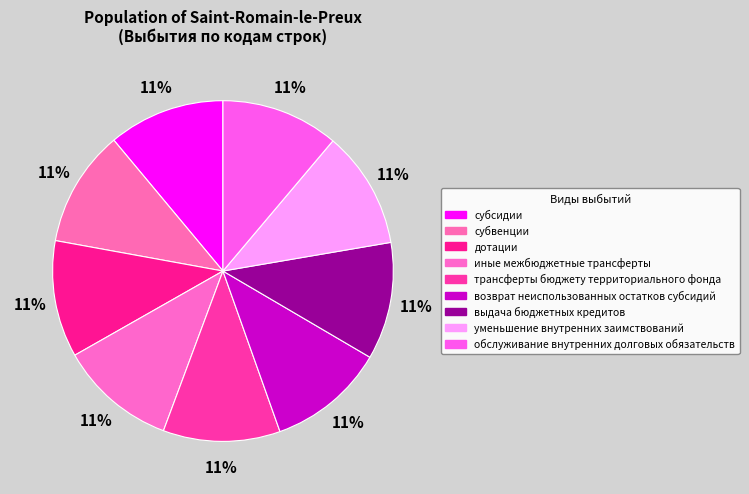

To the nearest percent, what portion does уменьшение внутренних заимствований represent?

11%